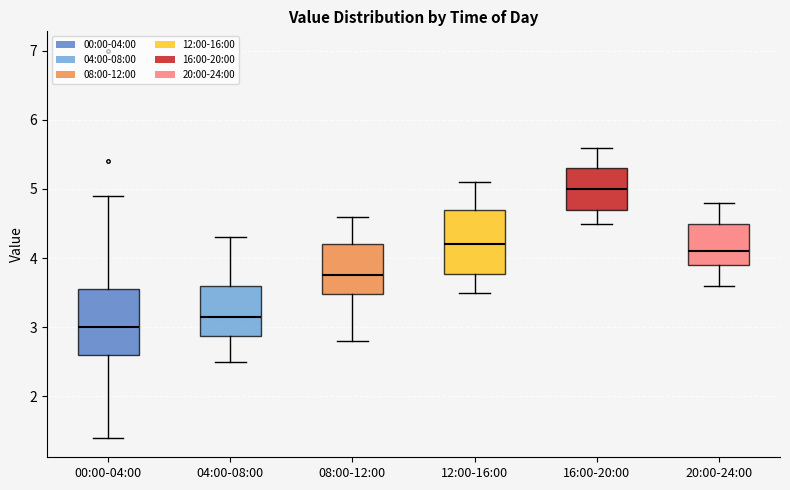

Where does the lower whisker of the box for 12:00-16:00 end on the y-axis? The values are not printed on the chart, so give them approximately, as read against the axis.

3.5